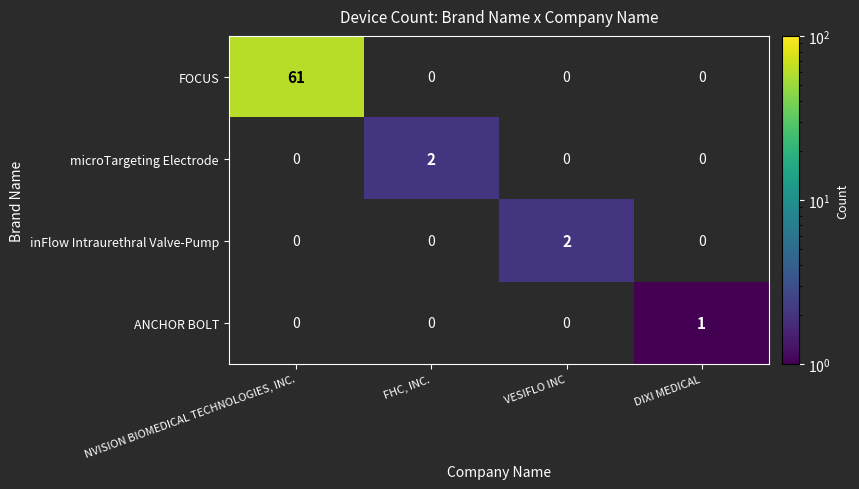

Is it true that FOCUS equals 42 at NVISION BIOMEDICAL TECHNOLOGIES, INC.?

False